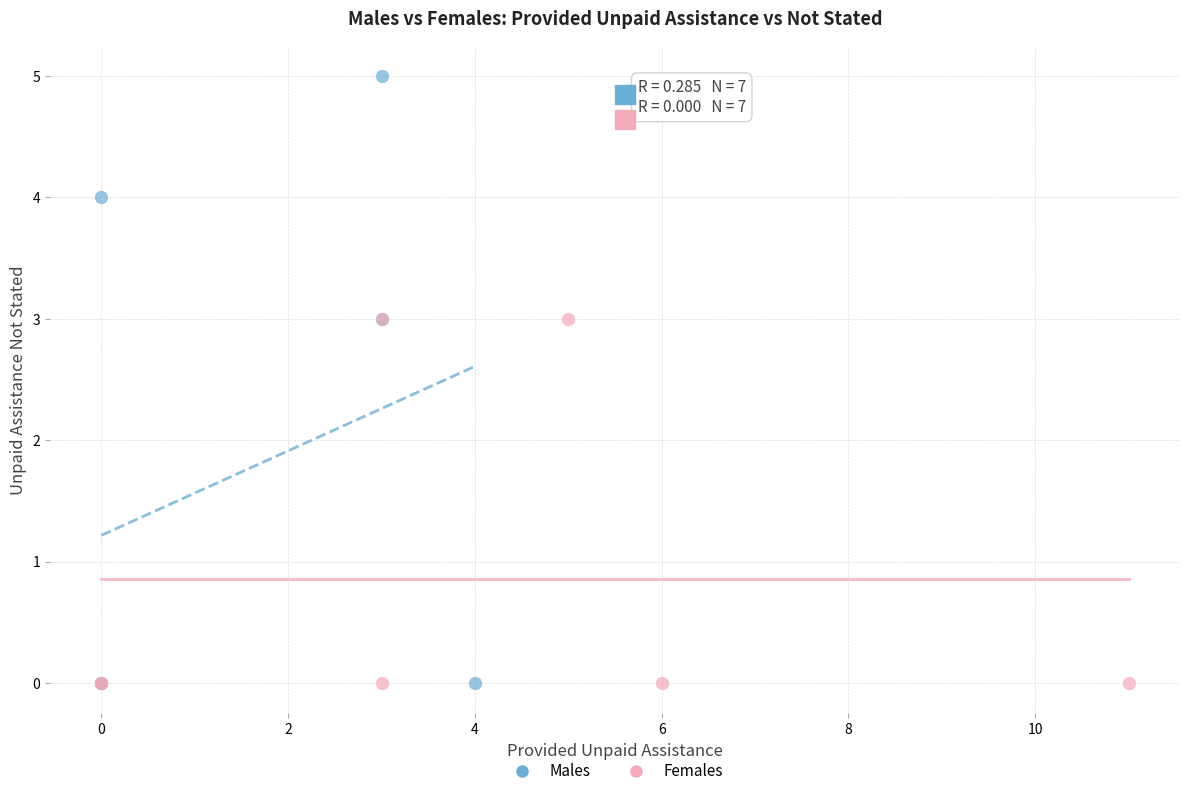

Which series reaches the maximum Y coordinate?

Males